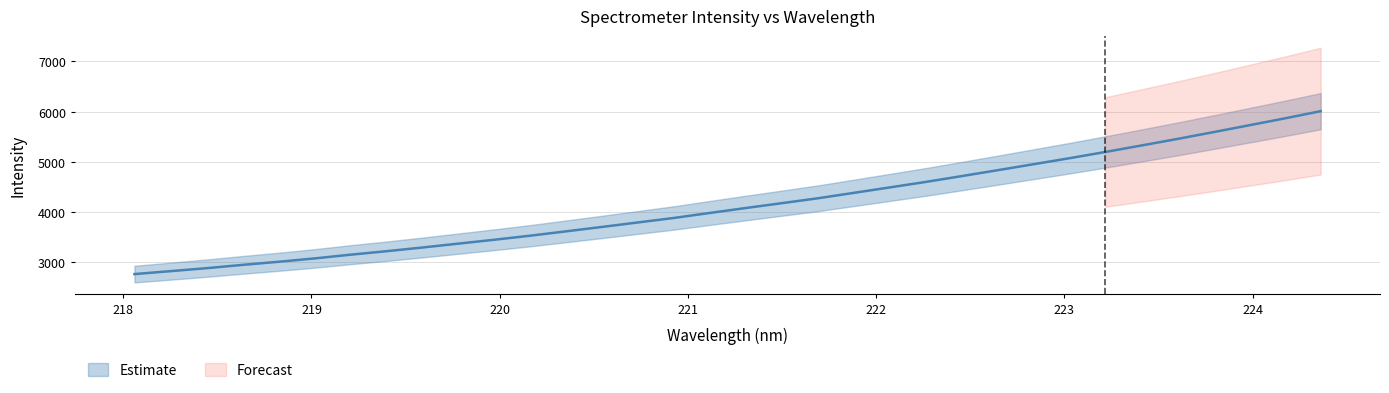

Where is the data nearest to the value 4388?

221.8812